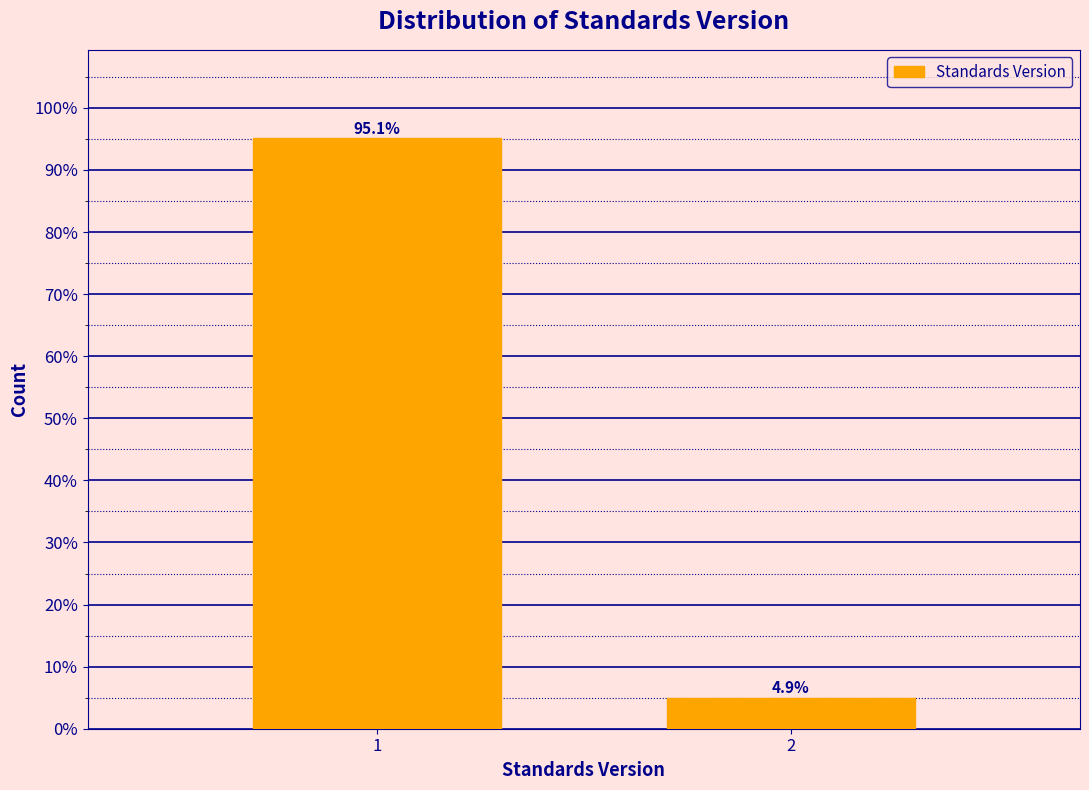

Reading left to right, extract all data points from this chart.

1=95.1	2=4.9